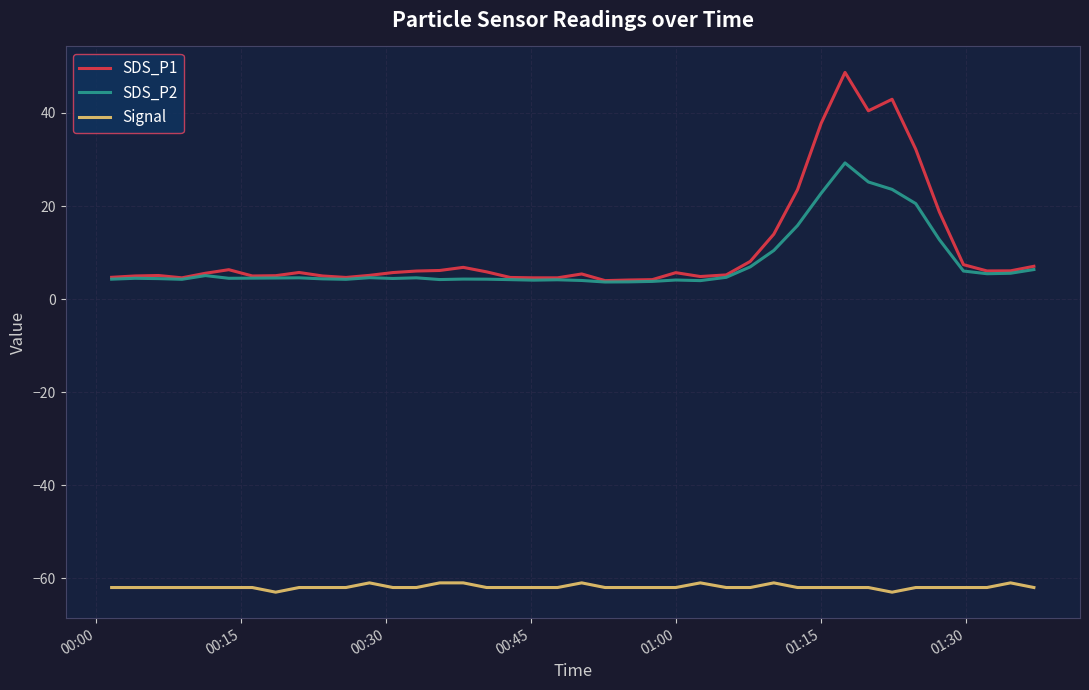

True or false: SDS_P2 and Signal cross at least once.

False